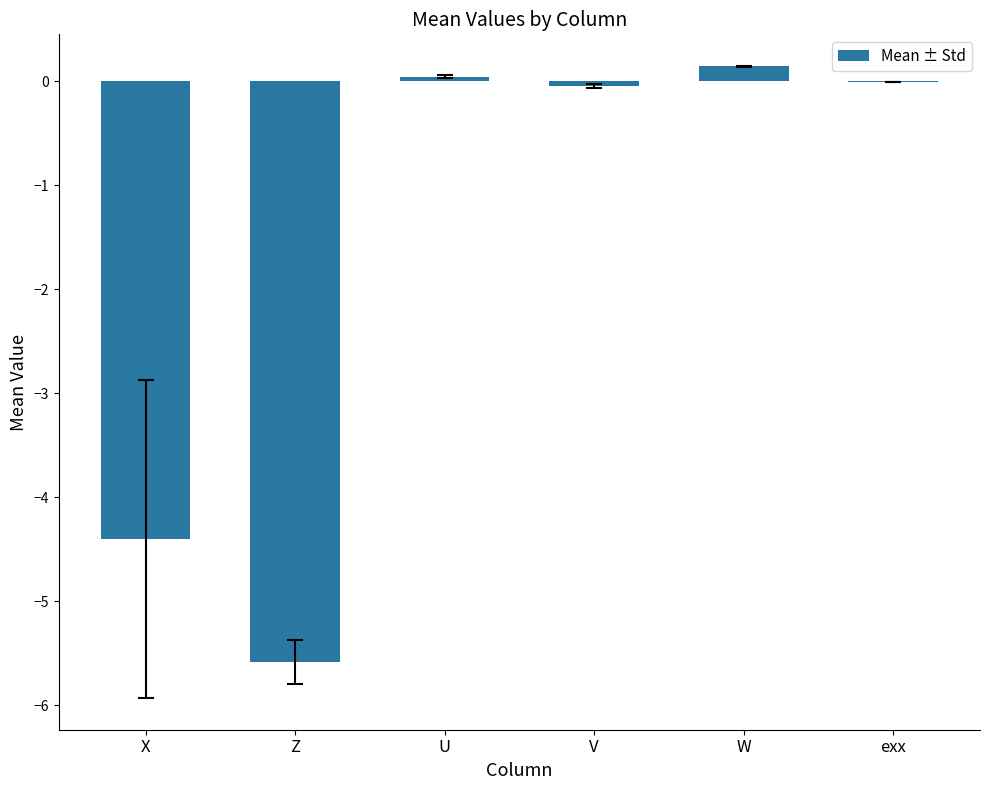

What is the maximum value shown in the chart?

0.1